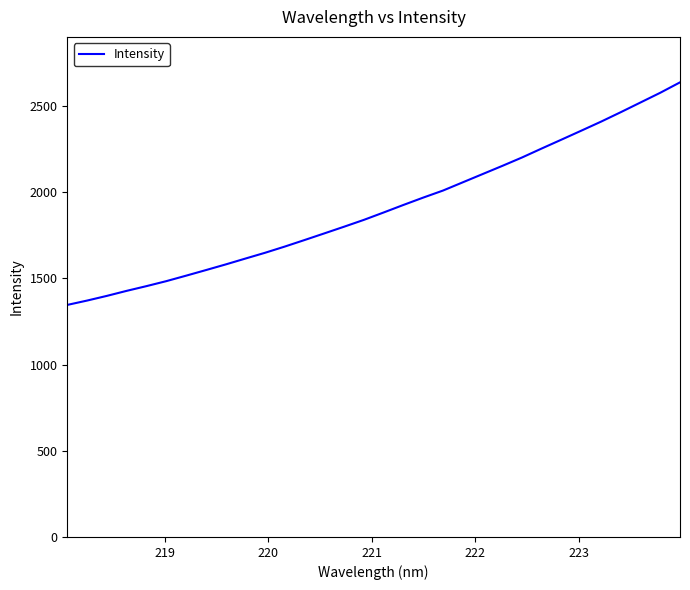

What is the difference between the maximum and minimum values?

1291.3